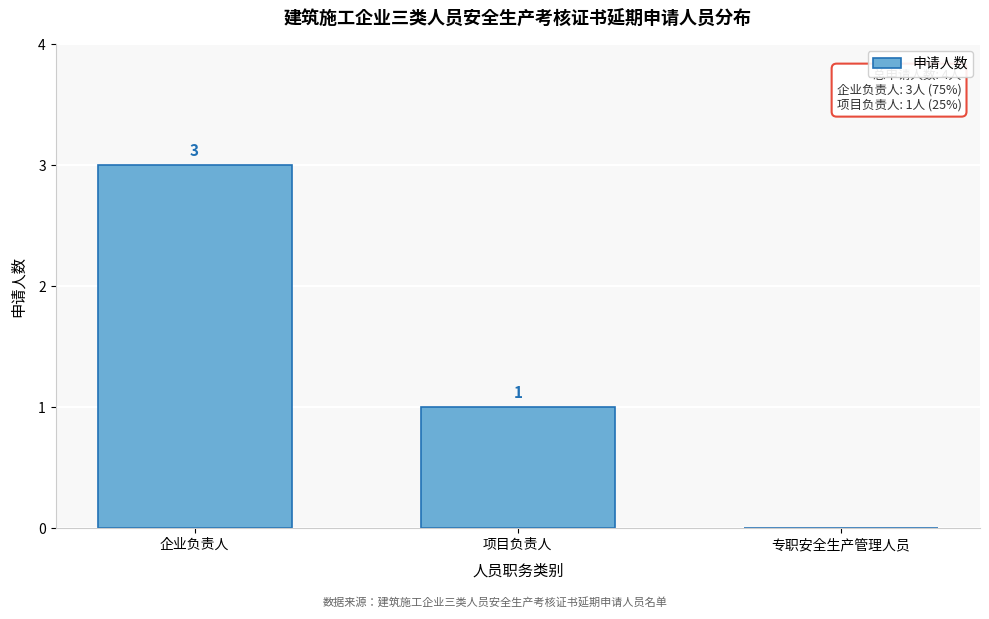

Reading left to right, extract all data points from this chart.

企业负责人=3	项目负责人=1	专职安全生产管理人员=0